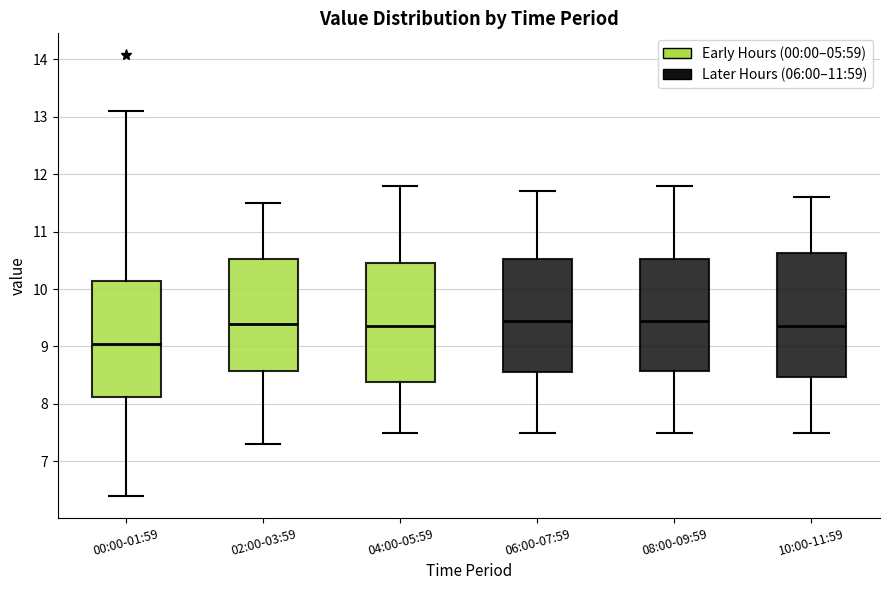

Where is the upper edge of the box for 10:00-11:59 on the y-axis? The values are not printed on the chart, so give them approximately, as read against the axis.

10.6